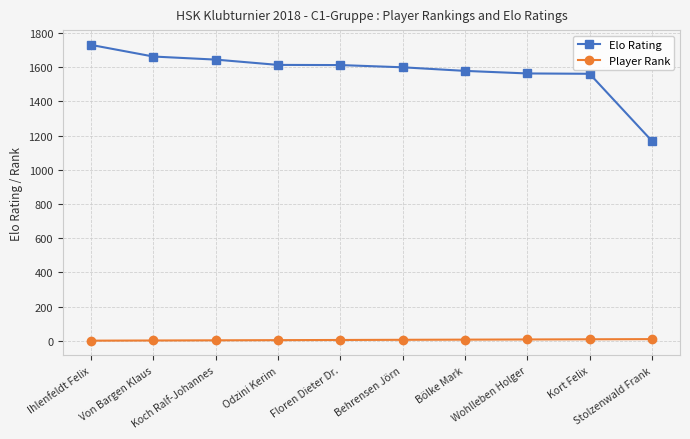

At which category is the sum across all series the highest?

Ihlenfeldt Felix